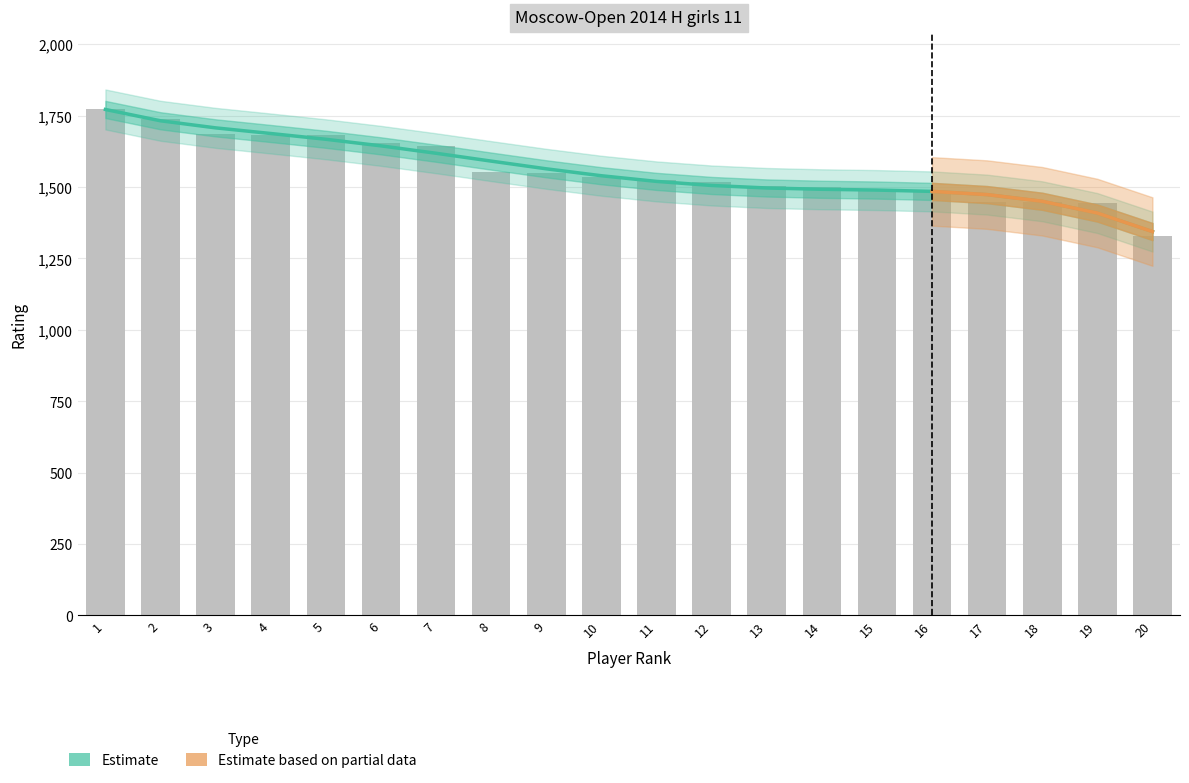

Reading right to left, what are all the values shown in this chart?

20=1330	19=1443	18=1446	17=1446	16=1487	15=1487	14=1499	13=1502	12=1519	11=1525	10=1537	9=1549	8=1554	7=1645	6=1656	5=1681	4=1684	3=1687	2=1740	1=1773